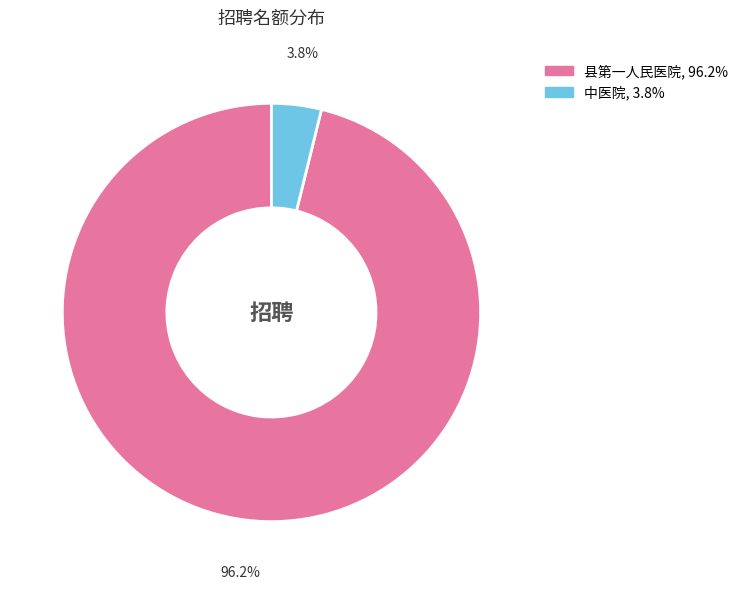

What is the total percentage of 县第一人民医院 and 中医院?

100.0%